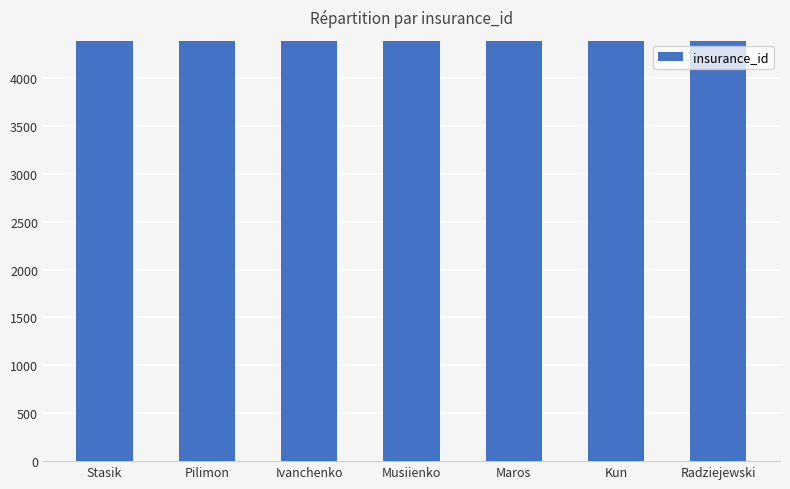

What is the change in value from Stasik to Radziejewski?

+6